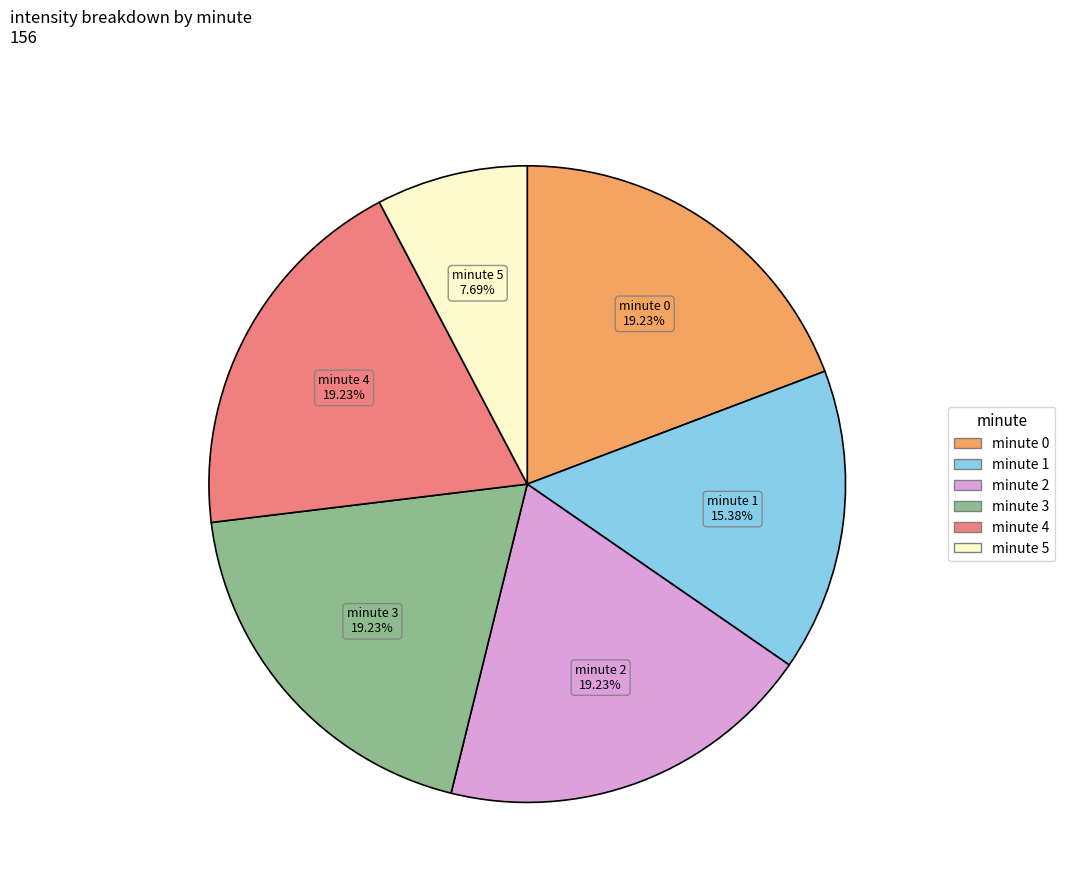

Does minute 2 represent more than half of the total?

No